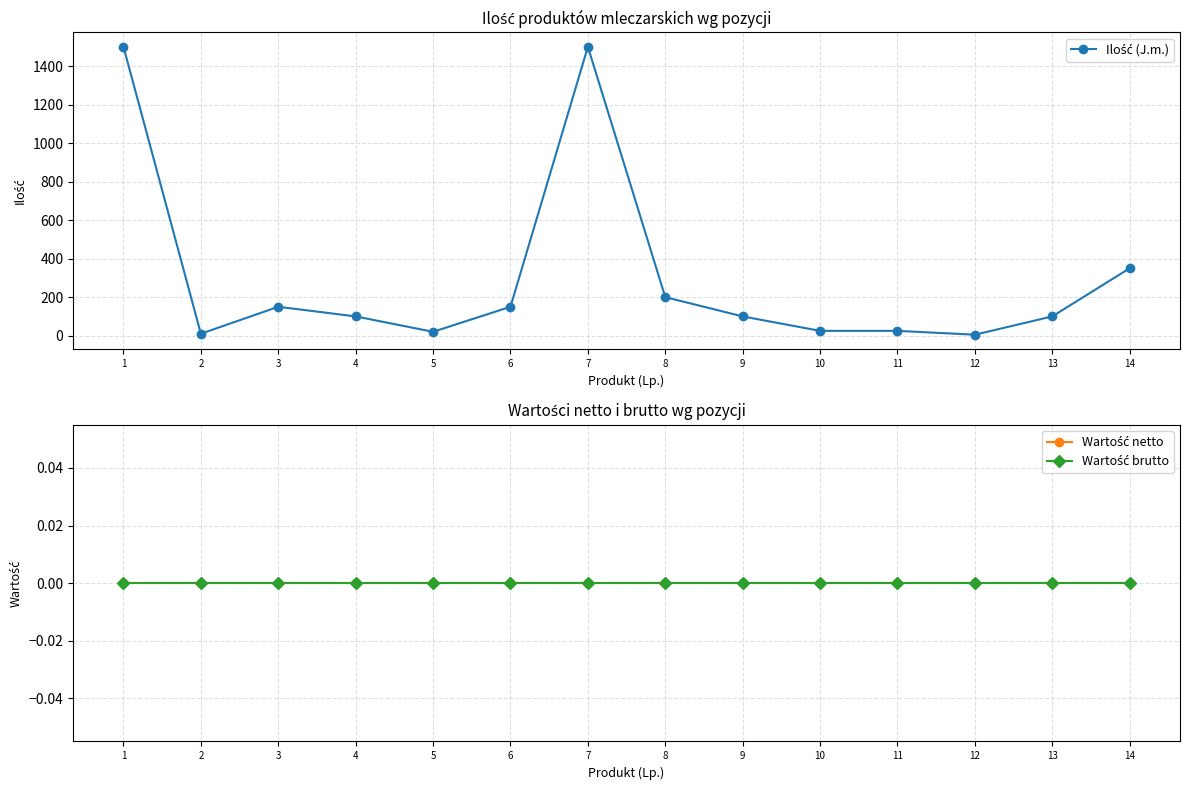

Reading left to right, extract all data points from this chart.

Ilość (J.m.): 1500	10	150	100	20	150	1500	200	100	25	25	5	100	350
Wartość netto: 0	0	0	0	0	0	0	0	0	0	0	0	0	0
Wartość brutto: 0	0	0	0	0	0	0	0	0	0	0	0	0	0